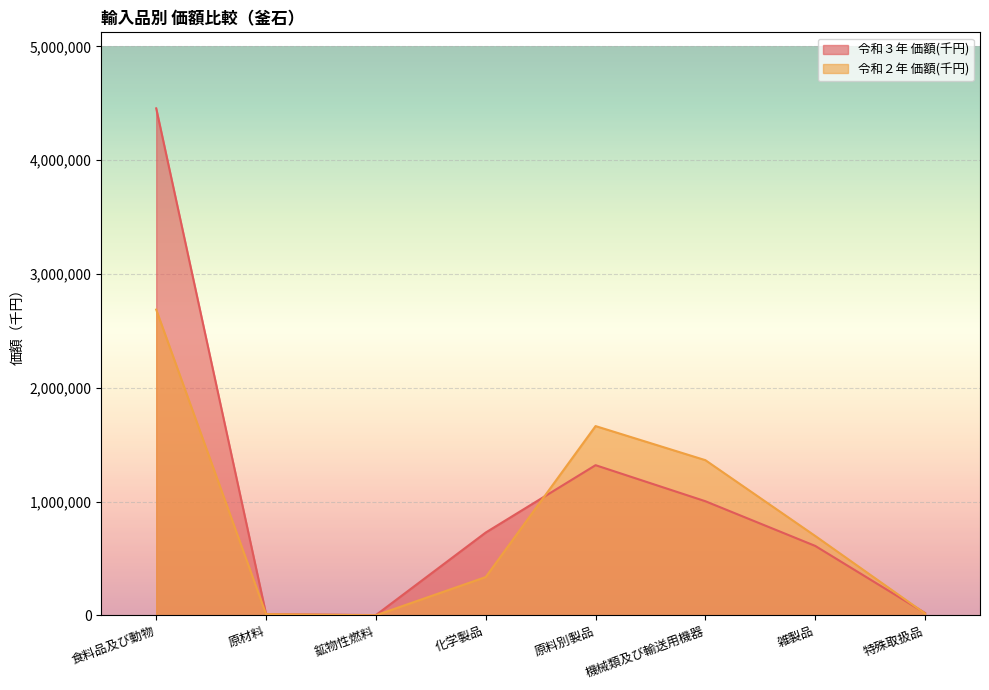

Where does the 令和３年 価額(千円) series first go above 727572?

食料品及び動物